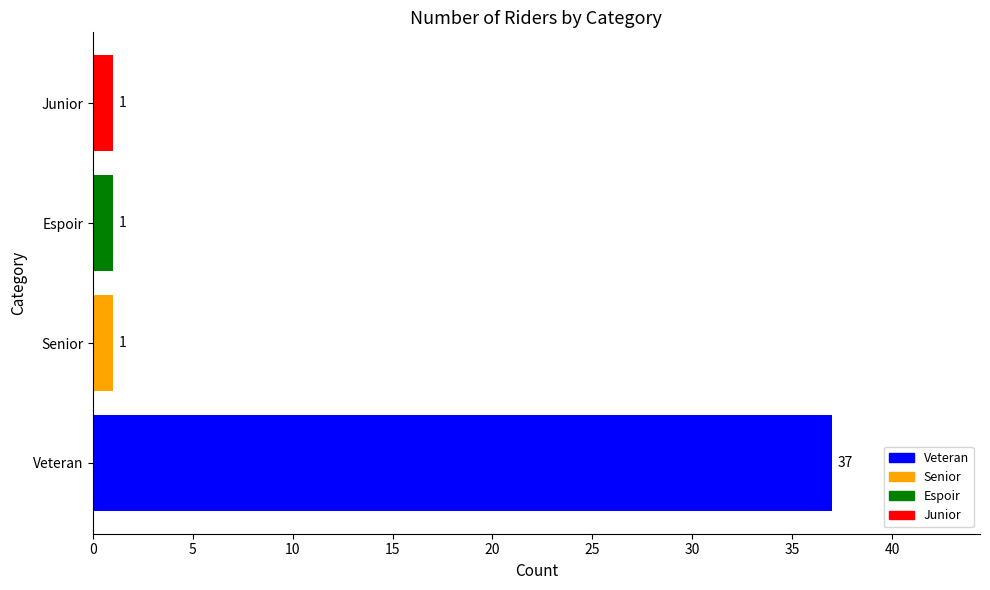

Which category has the highest value across all series?

Veteran